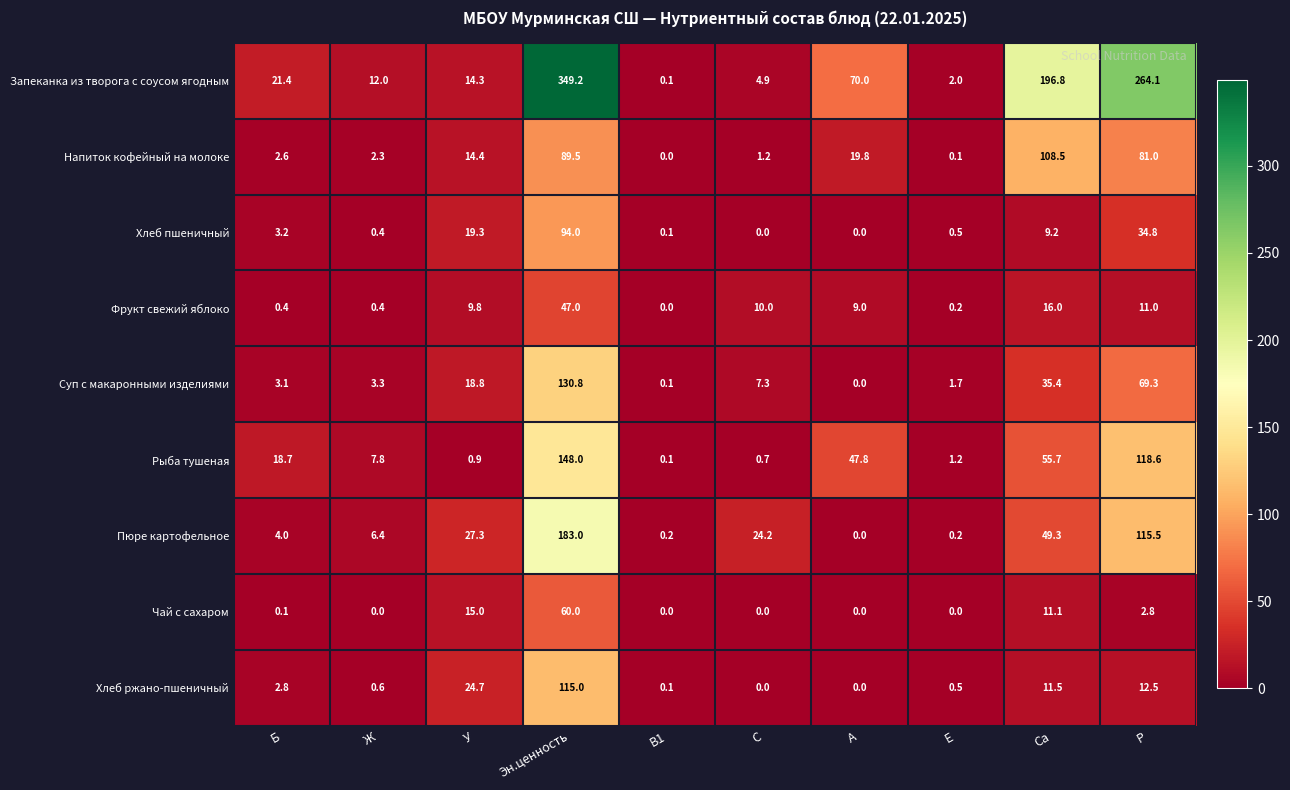

Is it true that Пюре картофельное equals 80.5 at Са?

False